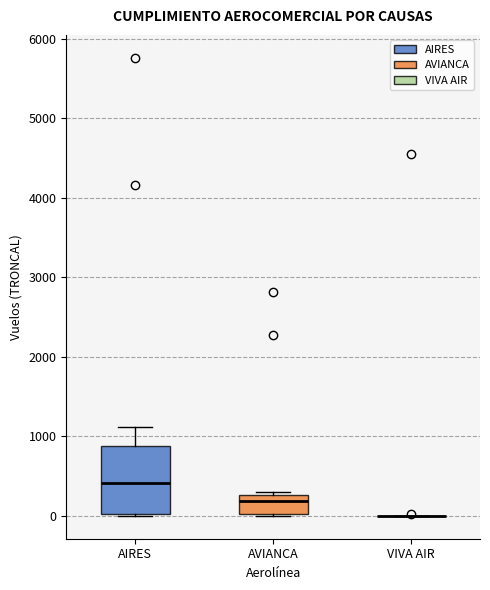

Where is the lower edge of the box for AIRES on the y-axis? The values are not printed on the chart, so give them approximately, as read against the axis.

0